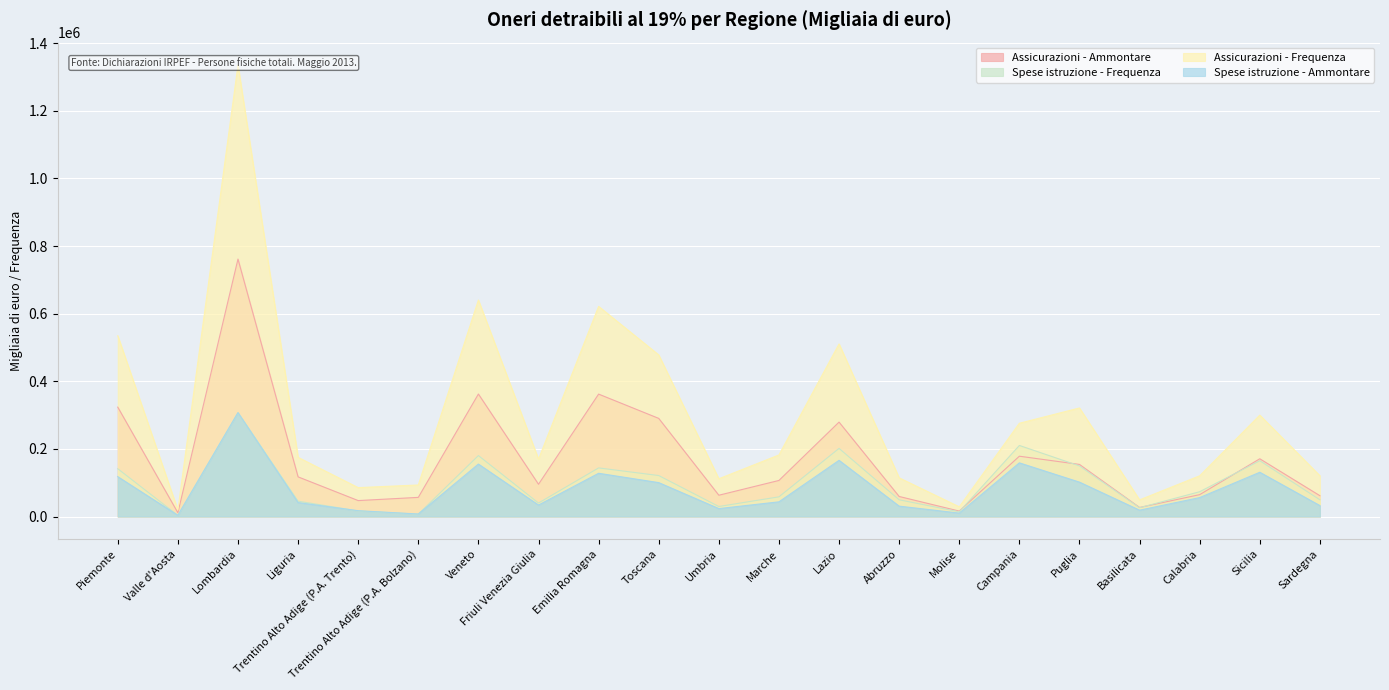

At which label is Assicurazioni - Ammontare closest to 386322?

Veneto